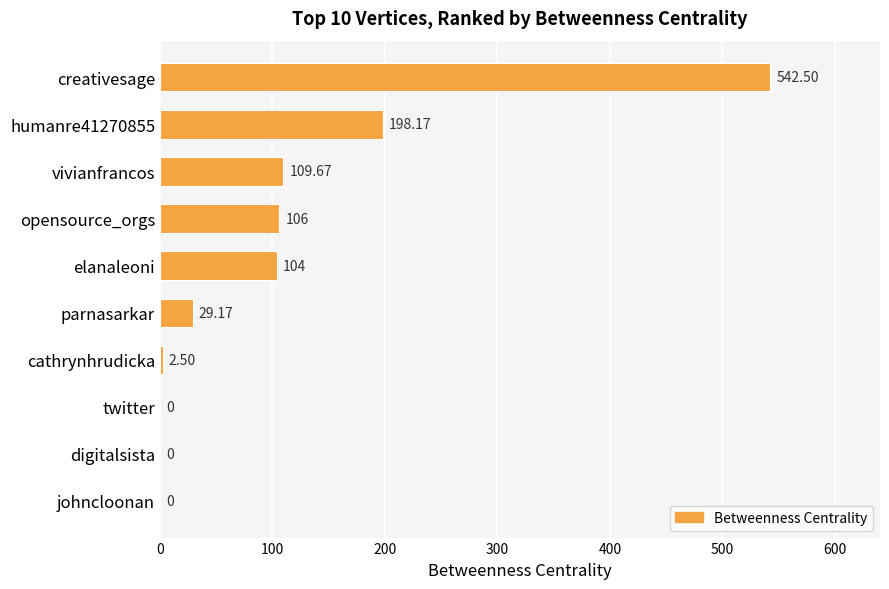

Which category has the highest value across all series?

creativesage